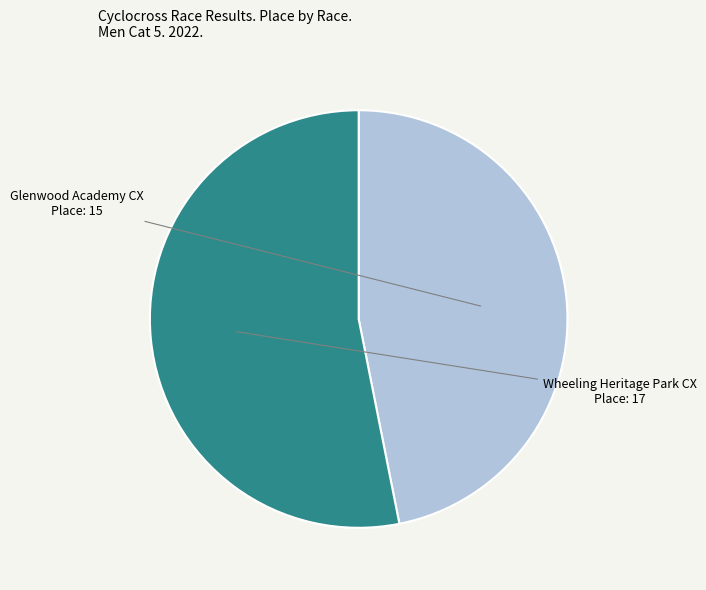

Does any single category account for the majority?

Yes